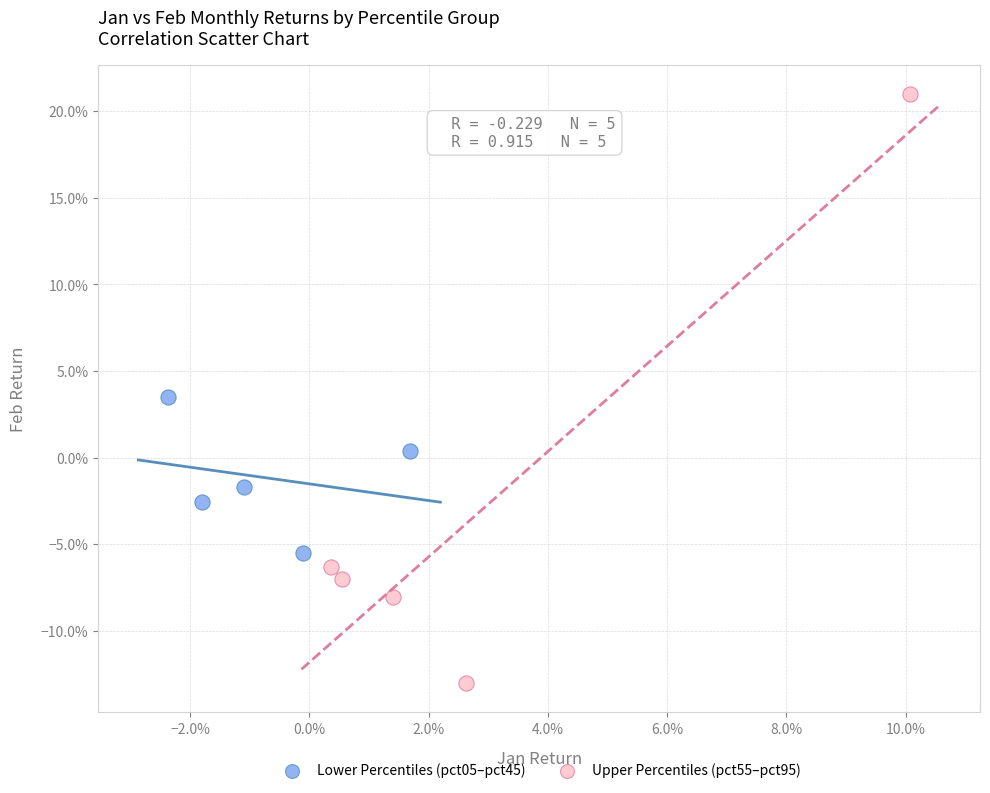

What are all the series names shown in the legend?

Lower Percentiles (pct05–pct45), Upper Percentiles (pct55–pct95)